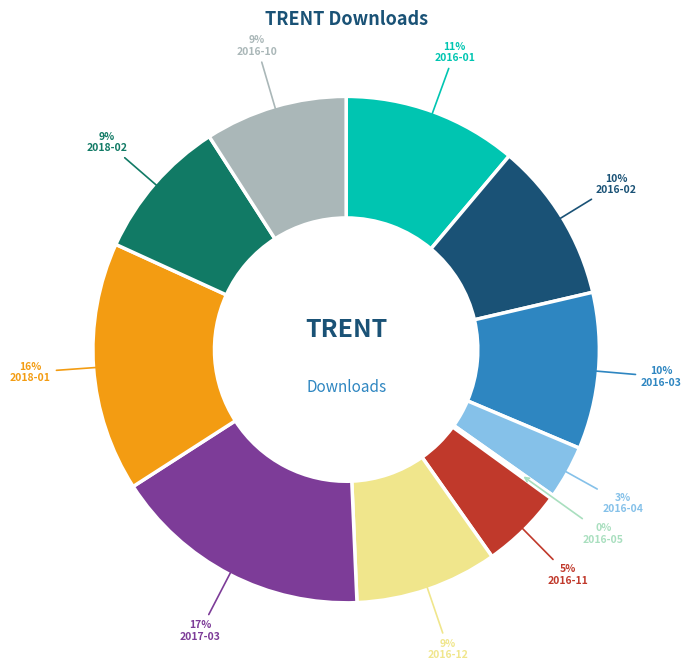

Do 2017-03 and 2016-12 together represent more than half of the pie?

No